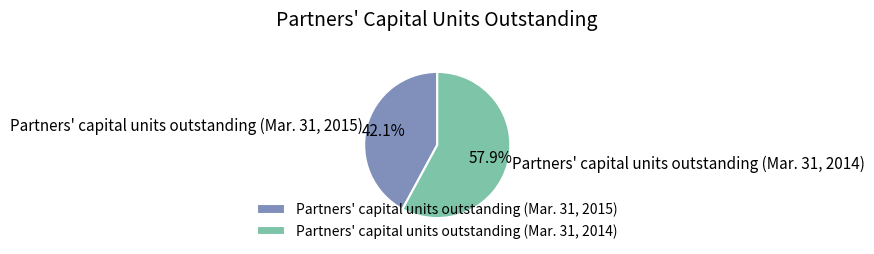

Which has a higher value, Partners' capital units outstanding (Mar. 31, 2014) or Partners' capital units outstanding (Mar. 31, 2015)?

Partners' capital units outstanding (Mar. 31, 2014)